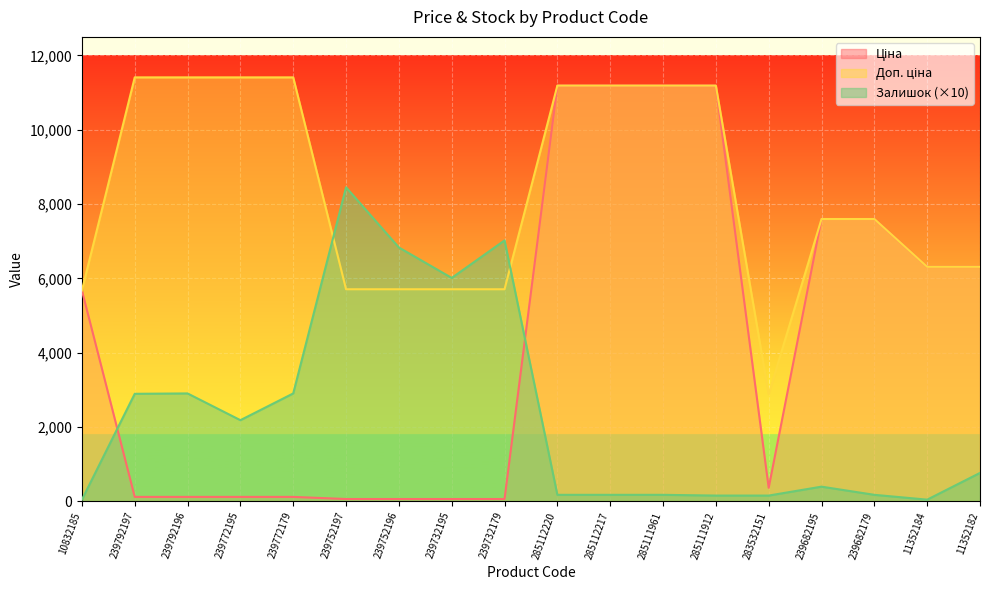

Does the chart display data point markers on the line(s)?

No